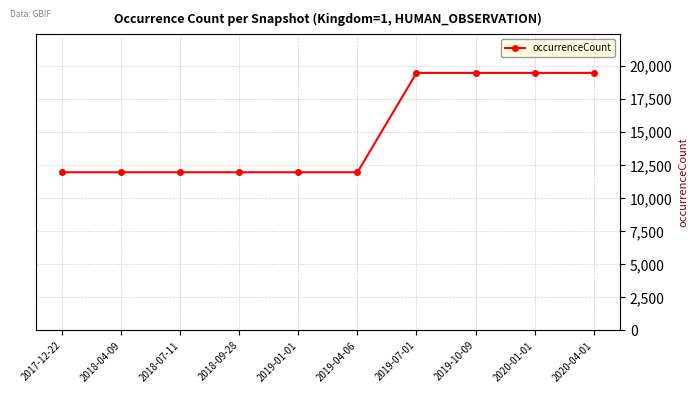

How many lines are shown in the chart?

1